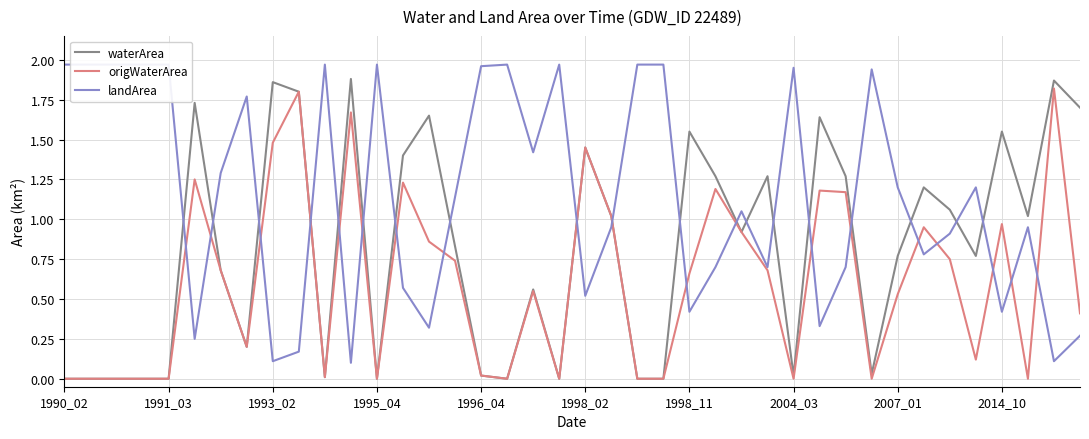

Reading left to right, extract all data points from this chart.

waterArea: 0.0	0.0	0.0	0.0	0.0	1.7	0.7	0.2	1.9	1.8	0.0	1.9	0.0	1.4	1.6	0.8	0.0	0.0	0.6	0.0	1.4	1.0	0.0	0.0	1.6	1.3	0.9	1.3	0.0	1.6	1.3	0.0	0.8	1.2	1.1	0.8	1.6	1.0	1.9	1.7
origWaterArea: 0.0	0.0	0.0	0.0	0.0	1.2	0.7	0.2	1.5	1.8	0.0	1.7	0.0	1.2	0.9	0.7	0.0	0.0	0.6	0.0	1.4	1.0	0.0	0.0	0.7	1.2	0.9	0.7	0.0	1.2	1.2	0.0	0.5	0.9	0.8	0.1	1.0	0.0	1.8	0.4
landArea: 2.0	2.0	2.0	2.0	2.0	0.2	1.3	1.8	0.1	0.2	2.0	0.1	2.0	0.6	0.3	1.1	2.0	2.0	1.4	2.0	0.5	0.9	2.0	2.0	0.4	0.7	1.1	0.7	1.9	0.3	0.7	1.9	1.2	0.8	0.9	1.2	0.4	0.9	0.1	0.3